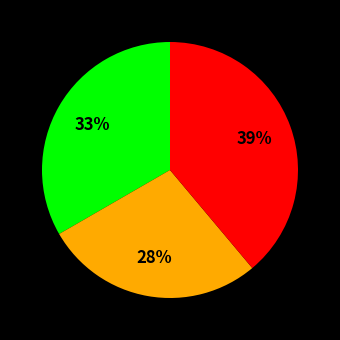

To the nearest percent, what is the average slice percentage?

33%